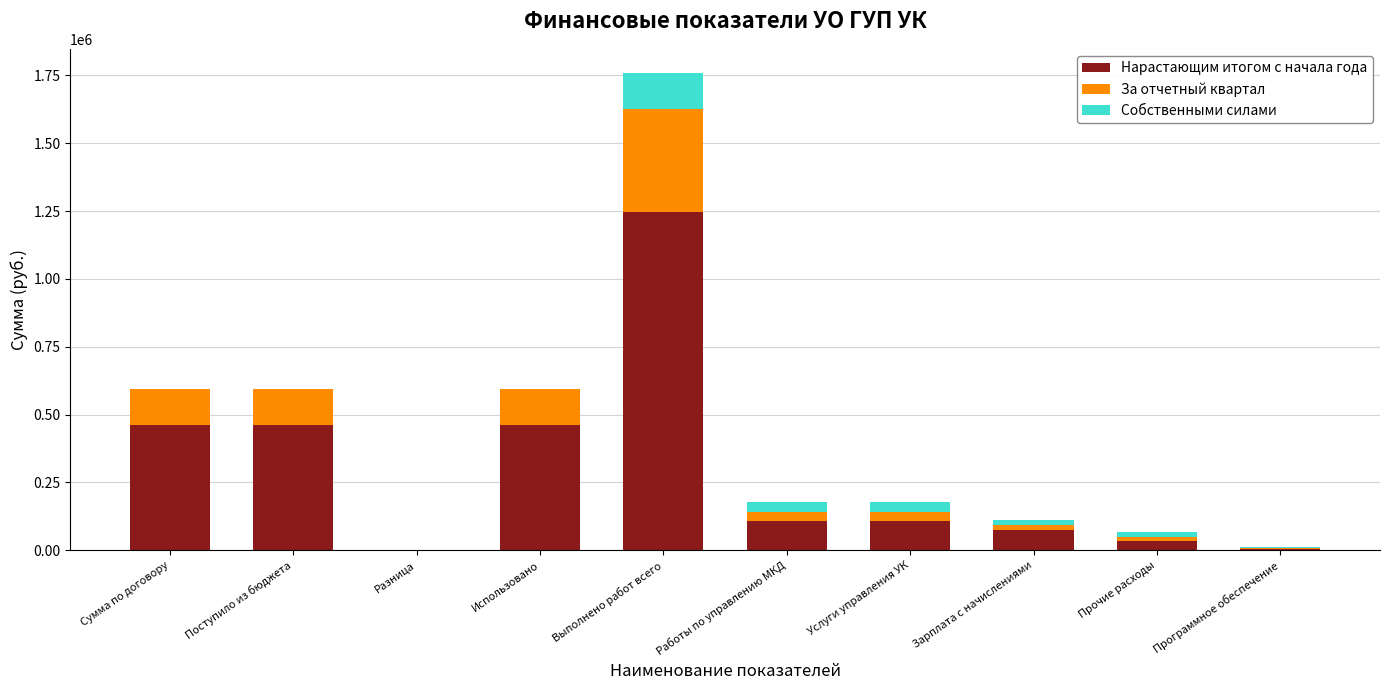

What is the maximum value for Нарастающим итогом с начала года?

1246918.6